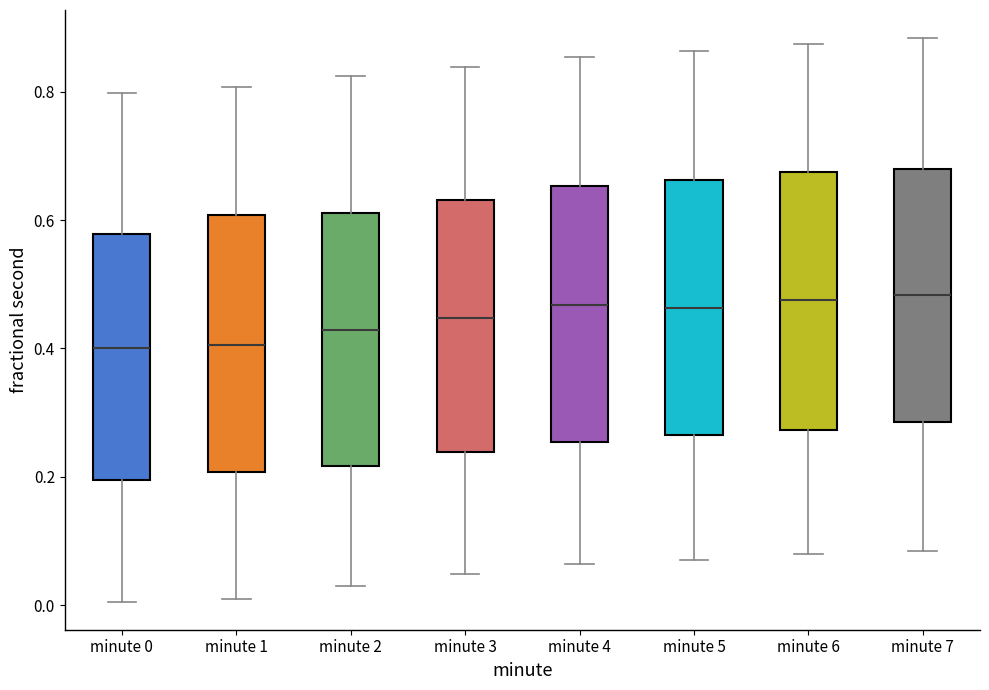

Reading left to right, read every box against the y-axis: the position of its median line, the range the box covers, and the ends of its whiskers. The values are not printed on the chart, so give them approximately, as read against the axis.

minute 0: median 0.40, box 0.20 to 0.58, whiskers 0.00 to 0.80
minute 1: median 0.40, box 0.20 to 0.60, whiskers 0.00 to 0.80
minute 2: median 0.42, box 0.22 to 0.62, whiskers 0.02 to 0.82
minute 3: median 0.44, box 0.24 to 0.64, whiskers 0.04 to 0.84
minute 4: median 0.46, box 0.26 to 0.66, whiskers 0.06 to 0.86
minute 5: median 0.46, box 0.26 to 0.66, whiskers 0.08 to 0.86
minute 6: median 0.48, box 0.28 to 0.68, whiskers 0.08 to 0.88
minute 7: median 0.48, box 0.28 to 0.68, whiskers 0.08 to 0.88